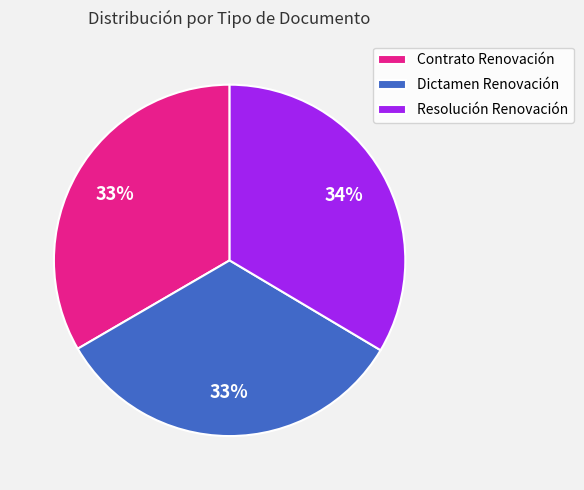

Does Resolución Renovación represent more than half of the total?

No